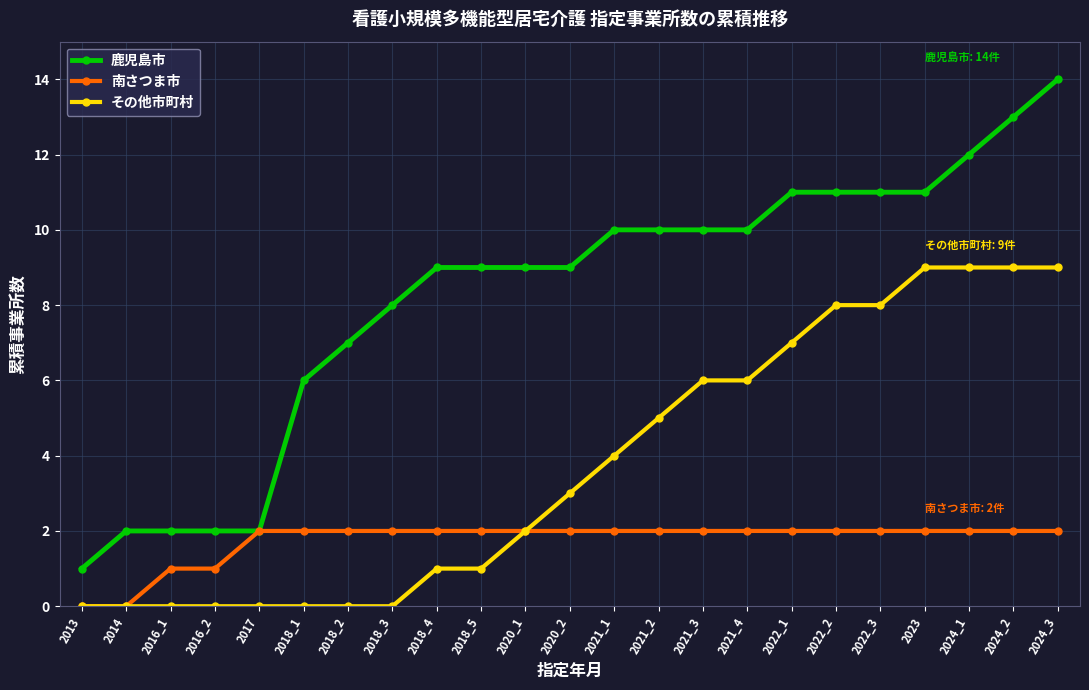

Which category has the lowest value in the 鹿児島市 series?

2013